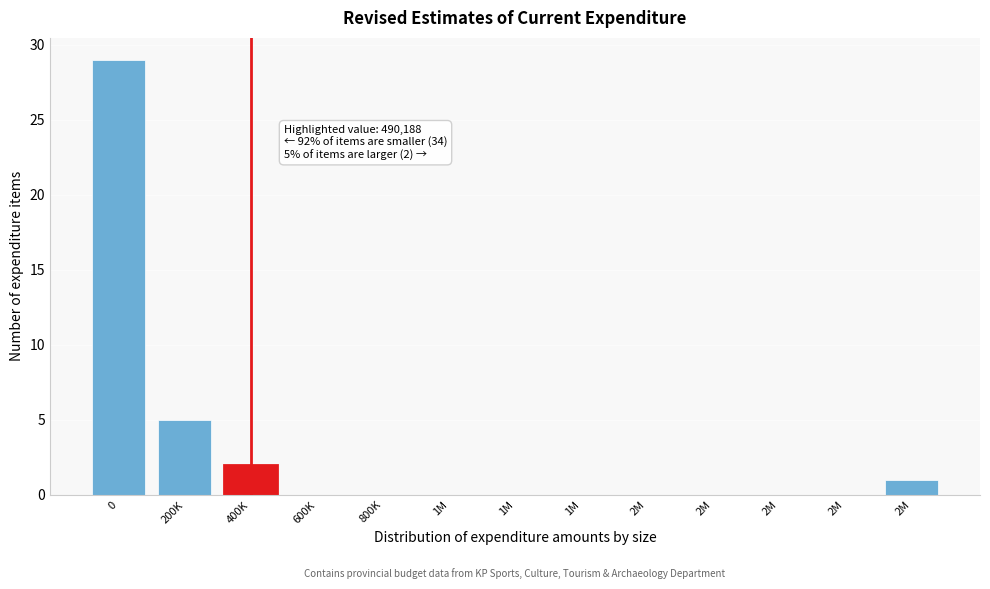

How many series are shown in this chart?

1